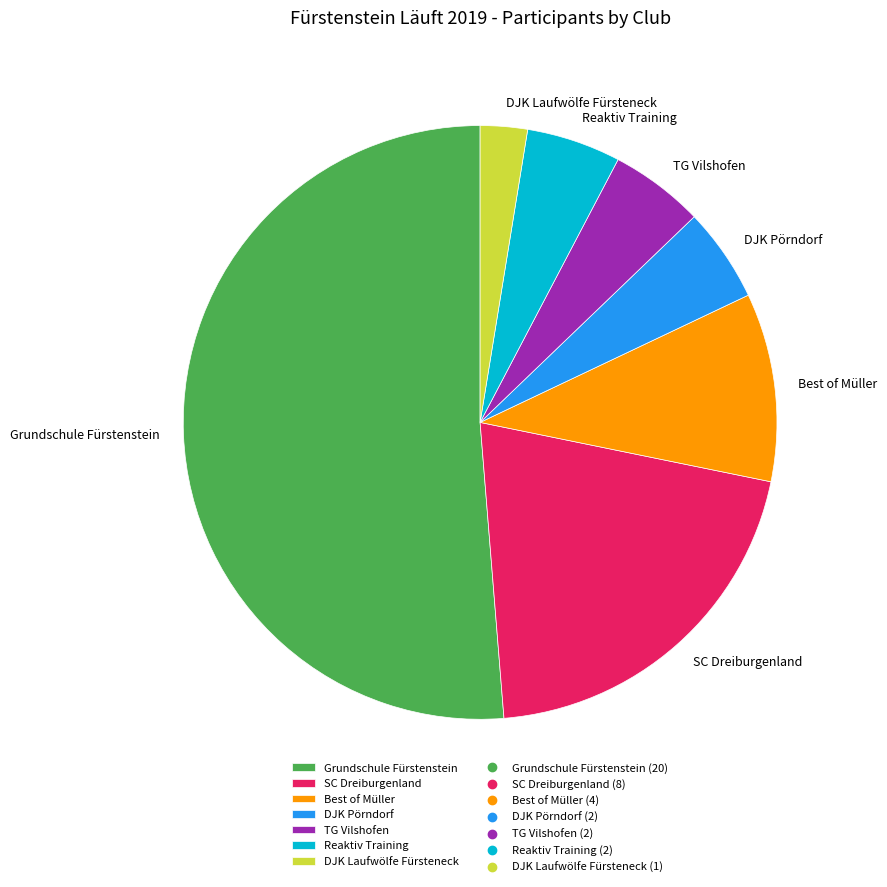

Which category has the biggest portion of the pie?

Grundschule Fürstenstein